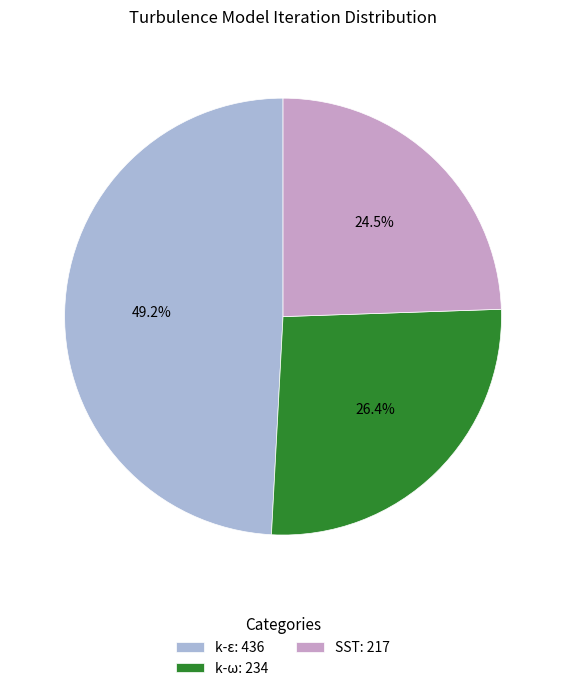

Approximately how many times larger is the value at SST compared to k-ω?

0.9